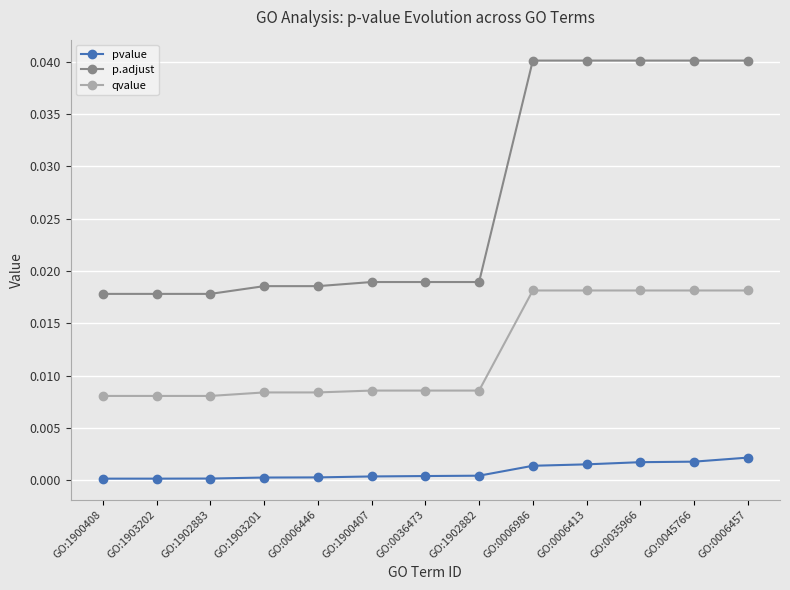

List the series in order of their overall mean, lowest first.

pvalue, qvalue, p.adjust